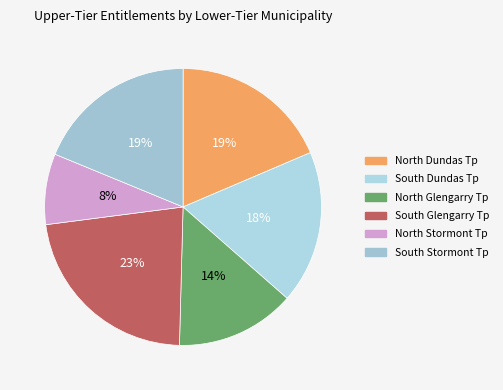

Rank the categories by value from lowest to highest.

North Stormont Tp, North Glengarry Tp, South Dundas Tp, North Dundas Tp, South Stormont Tp, South Glengarry Tp